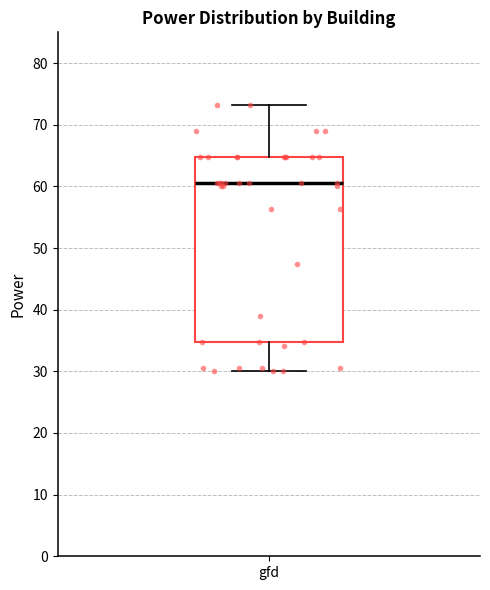

Transcribe this box plot: give where the median line is, the range the box spans, and where the two whiskers end, as read against the y-axis. The values are not printed on the chart, so give them approximately, as read against the axis.

median 61, box 35 to 65, whiskers 30 to 73